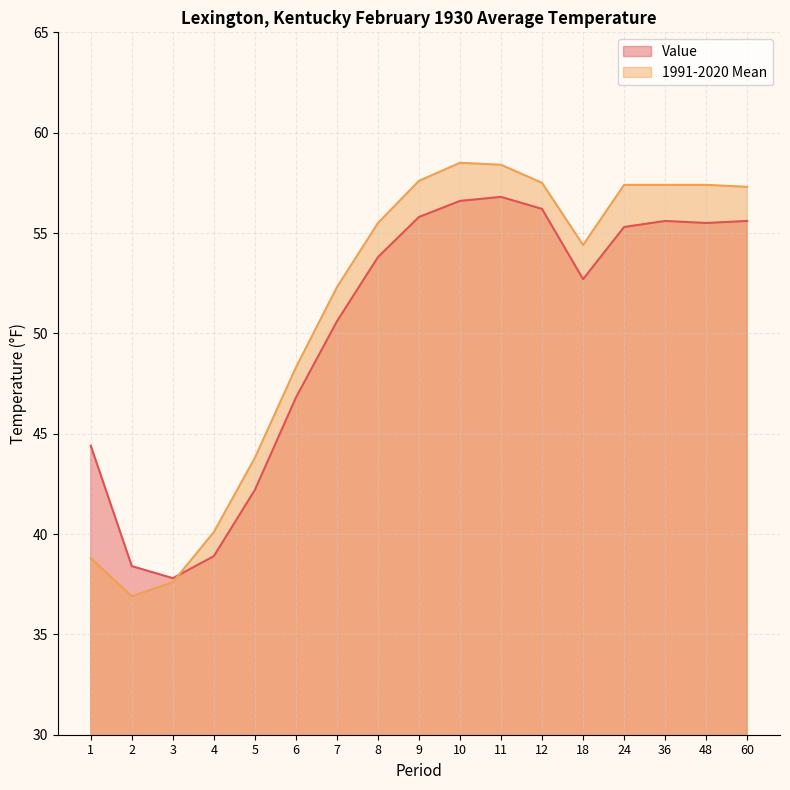

Count the number of categories in the chart.

17